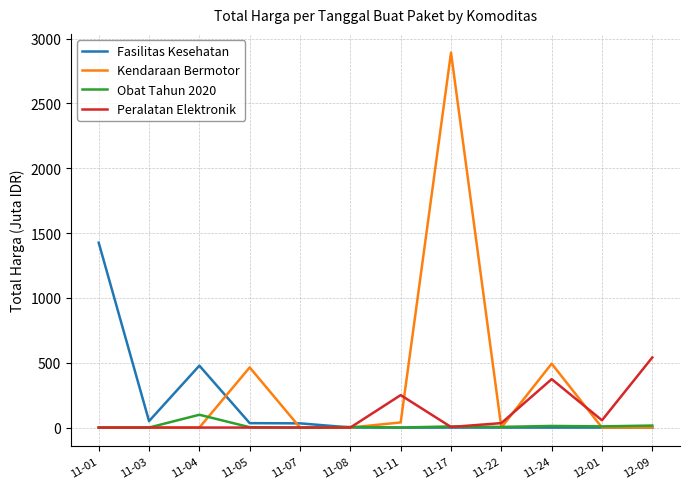

What is the maximum value for Kendaraan Bermotor?

2892.1